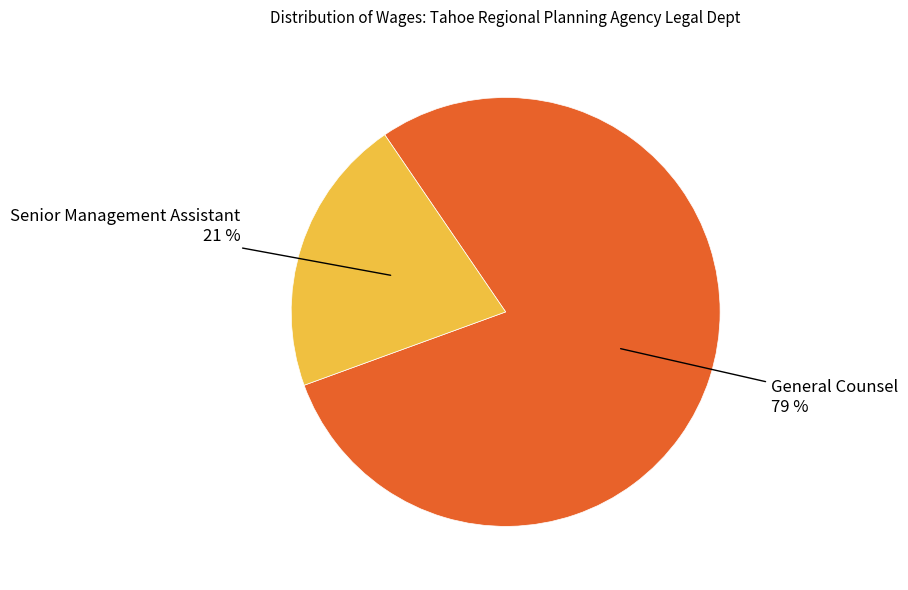

To the nearest percent, what is the difference between the largest and smallest slice percentages?

58%